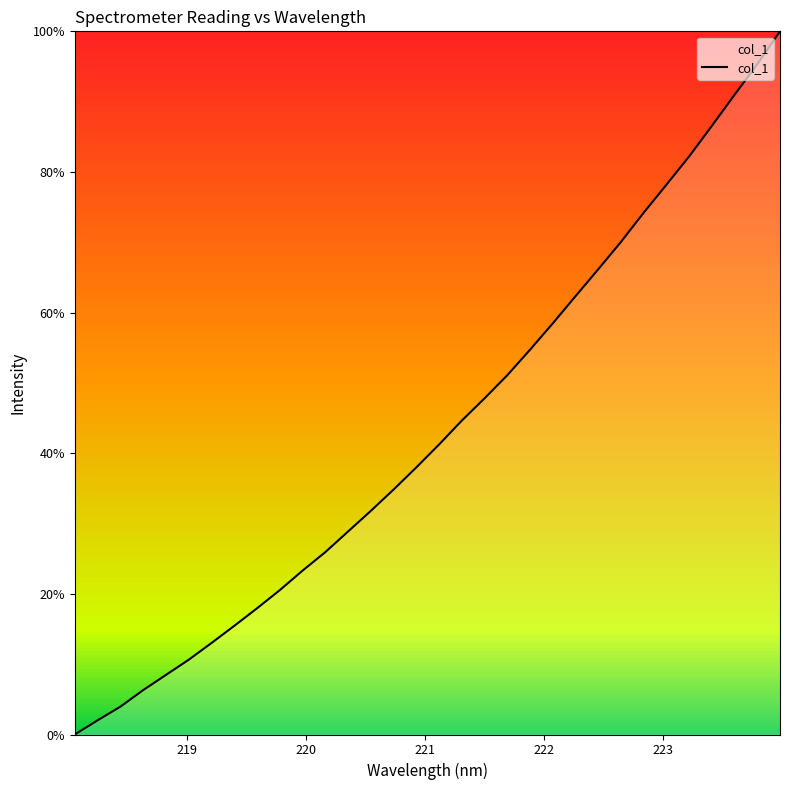

Reading left to right, what are all the values shown in this chart?

0.0	2.0	4.0	6.3	8.5	10.6	13.0	15.4	17.9	20.5	23.3	25.9	28.9	31.8	34.8	38.0	41.2	44.6	47.8	51.1	54.7	58.5	62.3	66.1	70.0	74.2	78.2	82.2	86.5	91.0	95.3	100.0